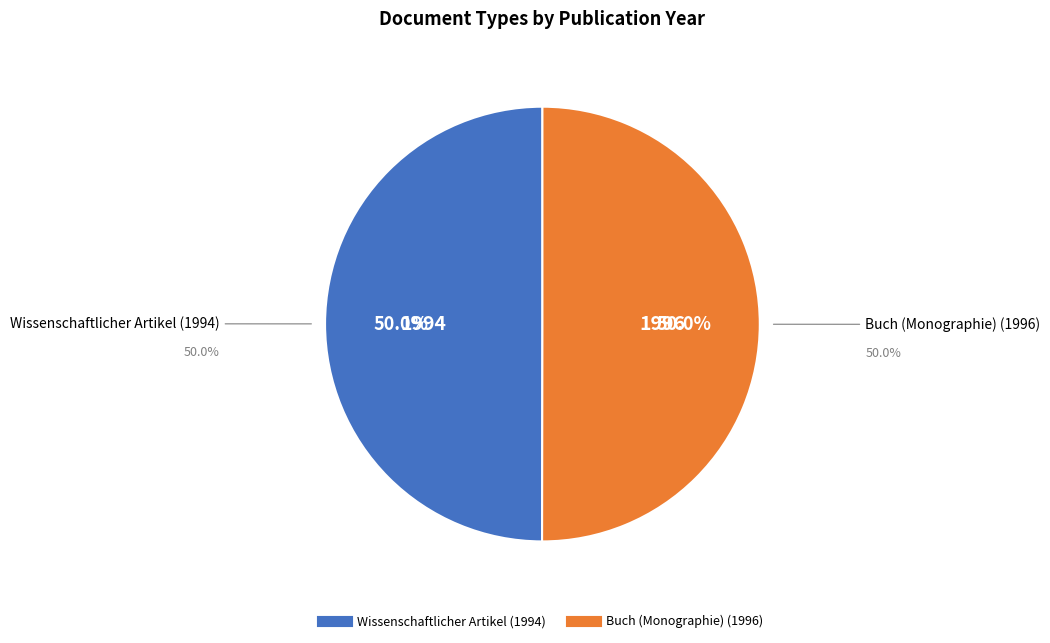

Combined, do Buch (Monographie) (1996) and Wissenschaftlicher Artikel (1994) account for over 50%?

Yes